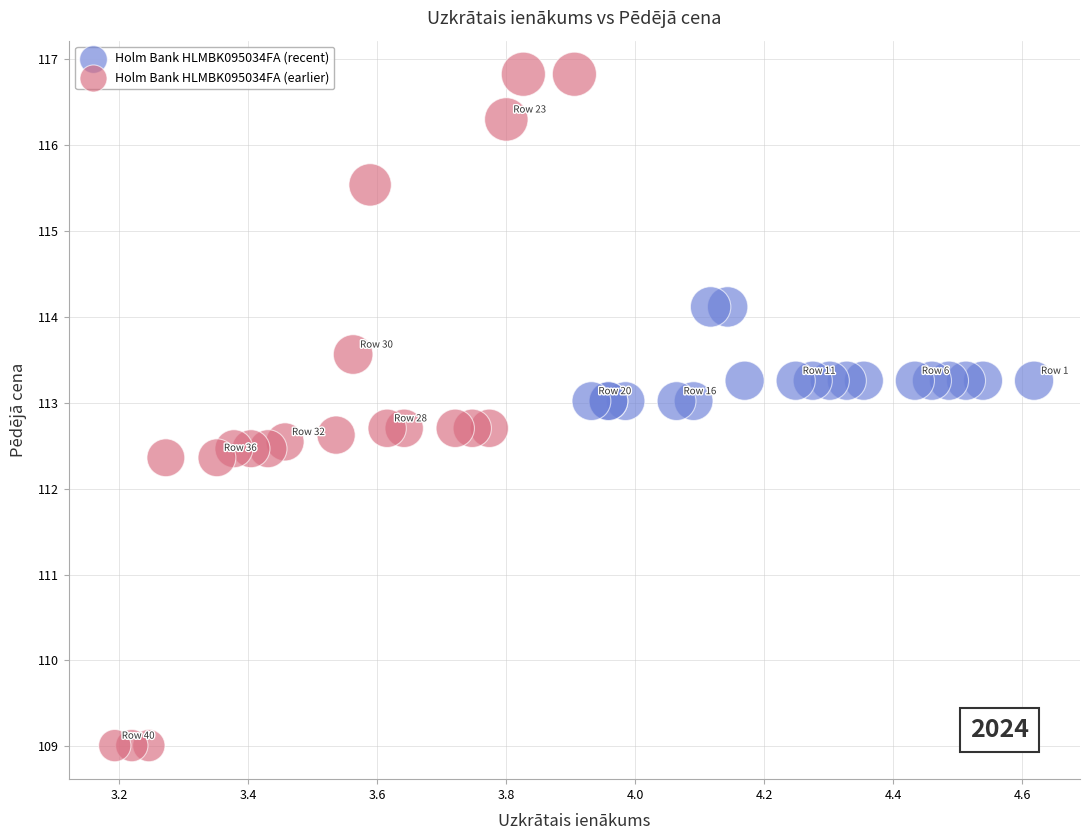

Which series contains the highest Y value?

Holm Bank HLMBK095034FA (earlier)